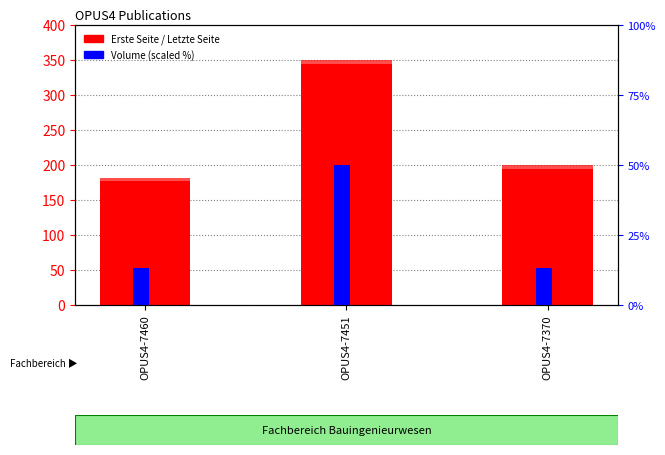

At how many categories does at least one series exceed 254?

1